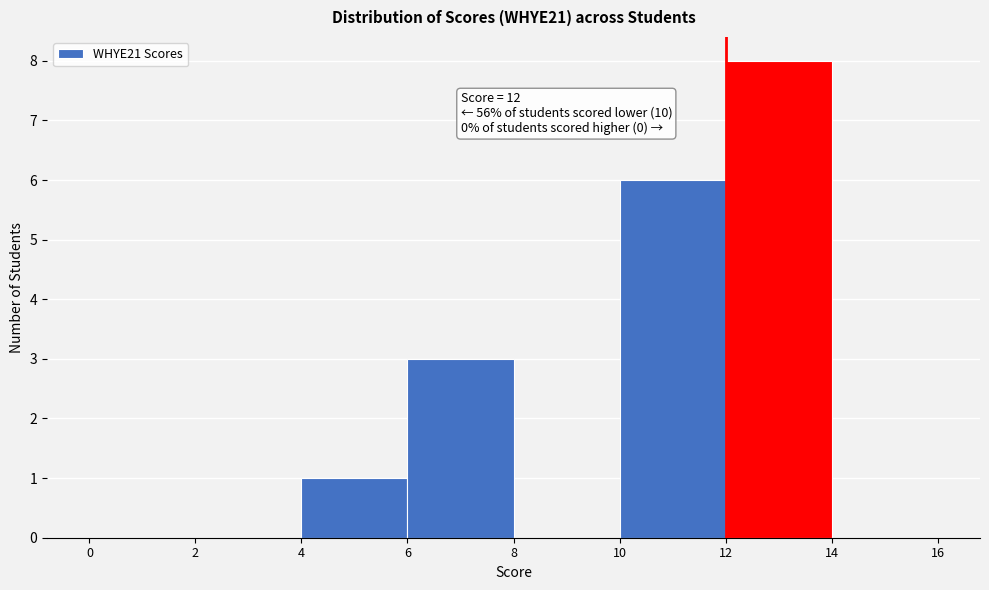

Over which range of the x-axis is the bar tallest?

12 to 14